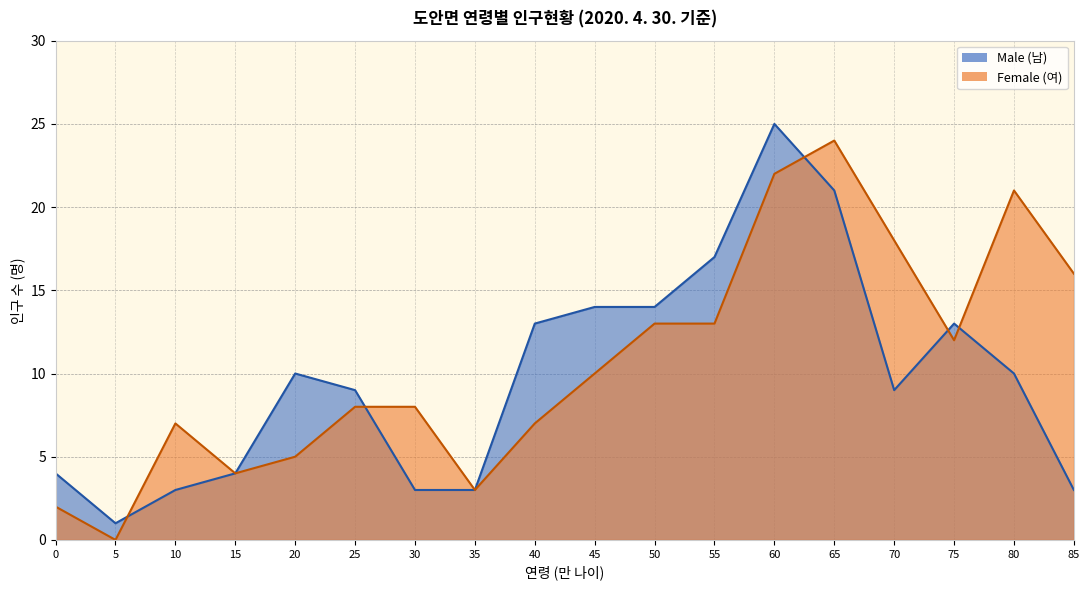

What is the greatest value displayed?

25